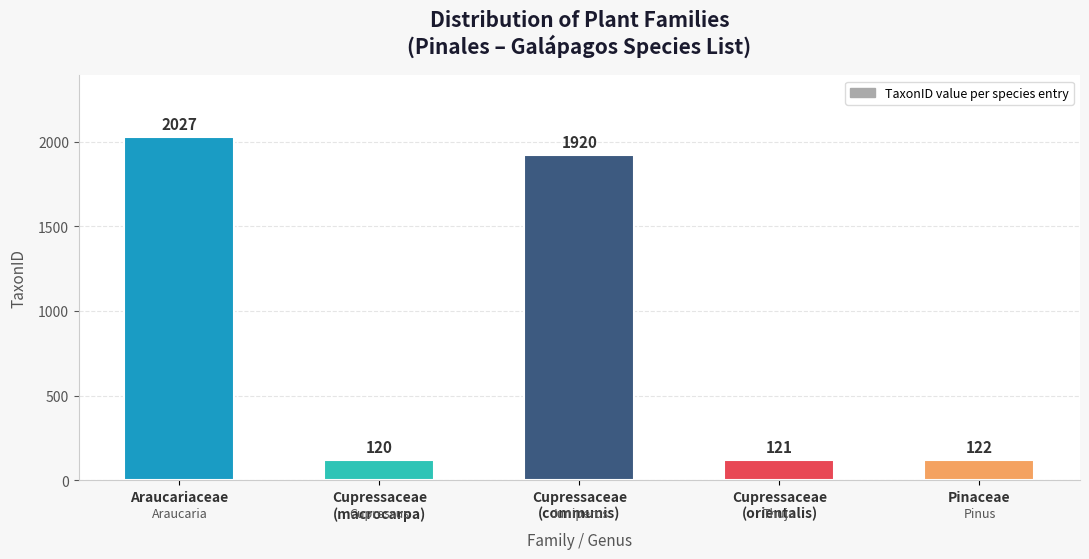

What value does the data have at Araucariaceae?

2027